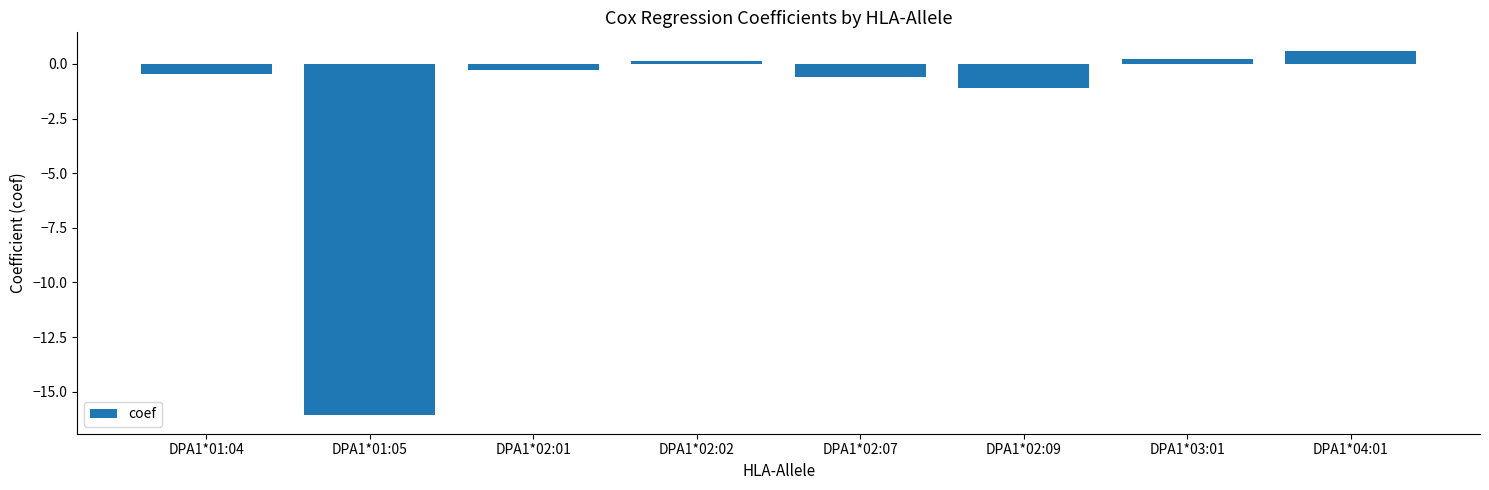

Between DPA1*02:07 and DPA1*01:05, which is larger?

DPA1*02:07